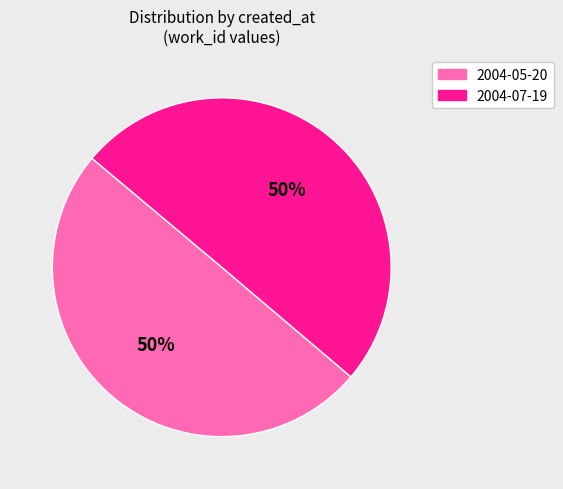

Approximately how many times larger is the value at 2004-05-20 compared to 2004-07-19?

1.0